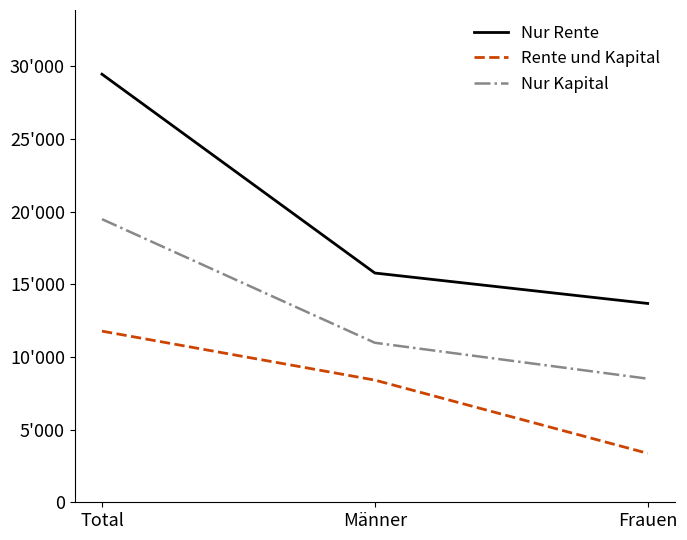

Does the chart have visible grid lines?

No